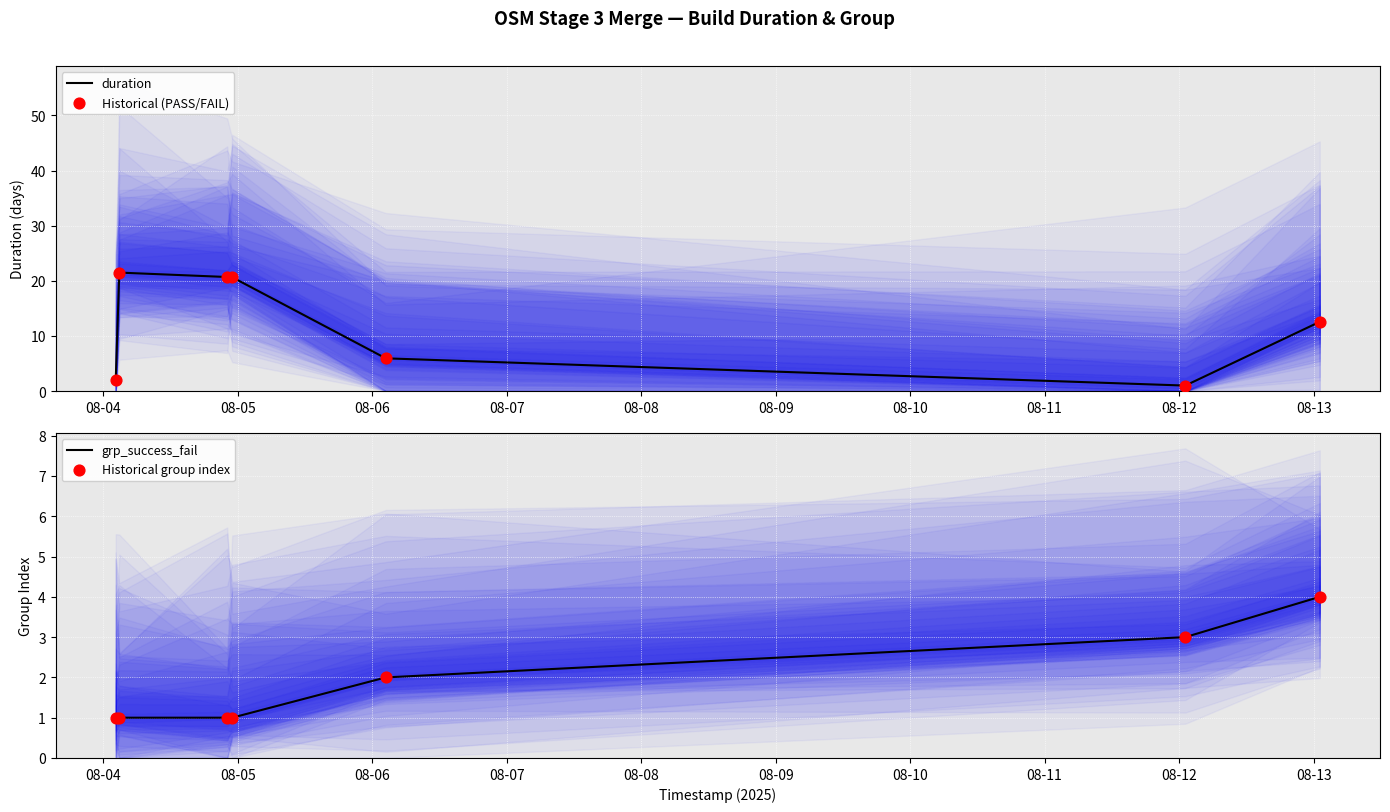

What is the total value across all series at 08-07?

21.7